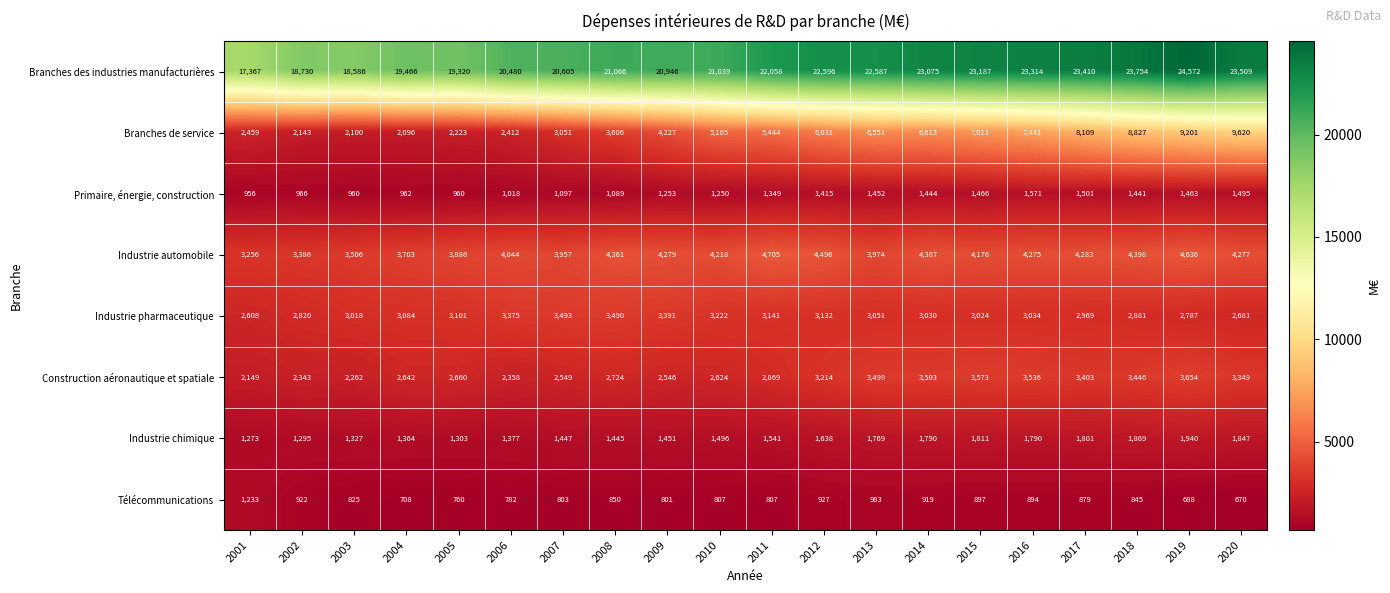

Where is Branches des industries manufacturières nearest to the value 20969?

2009